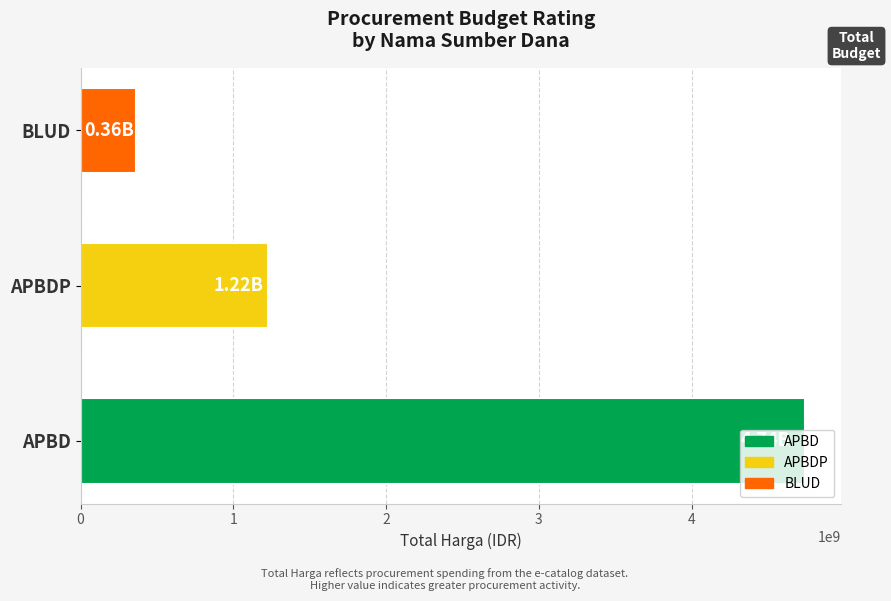

How many bars are there in total?

3